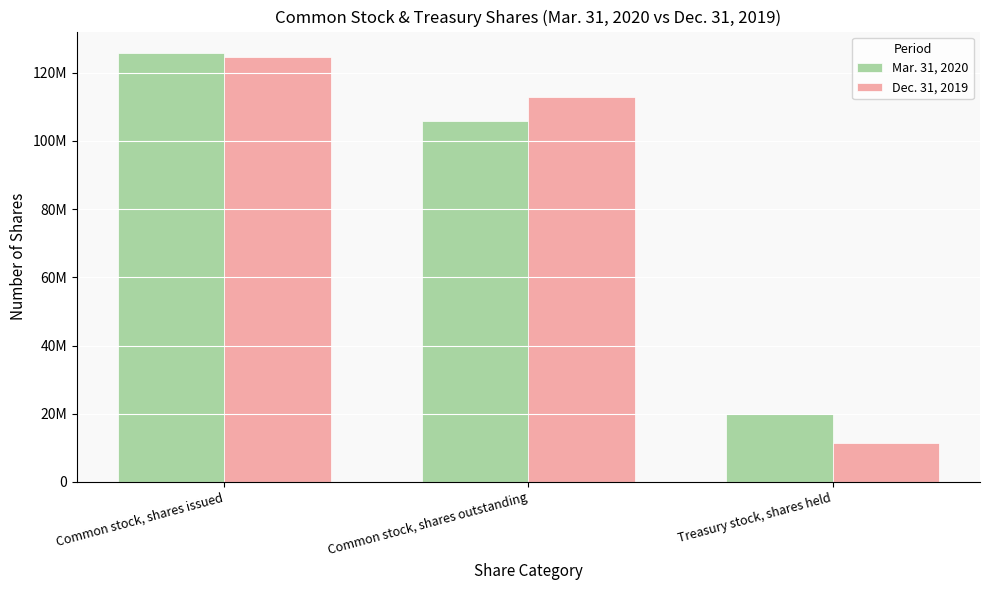

What is the difference between the Mar. 31, 2020 values at Common stock, shares outstanding and Common stock, shares issued?

19943434